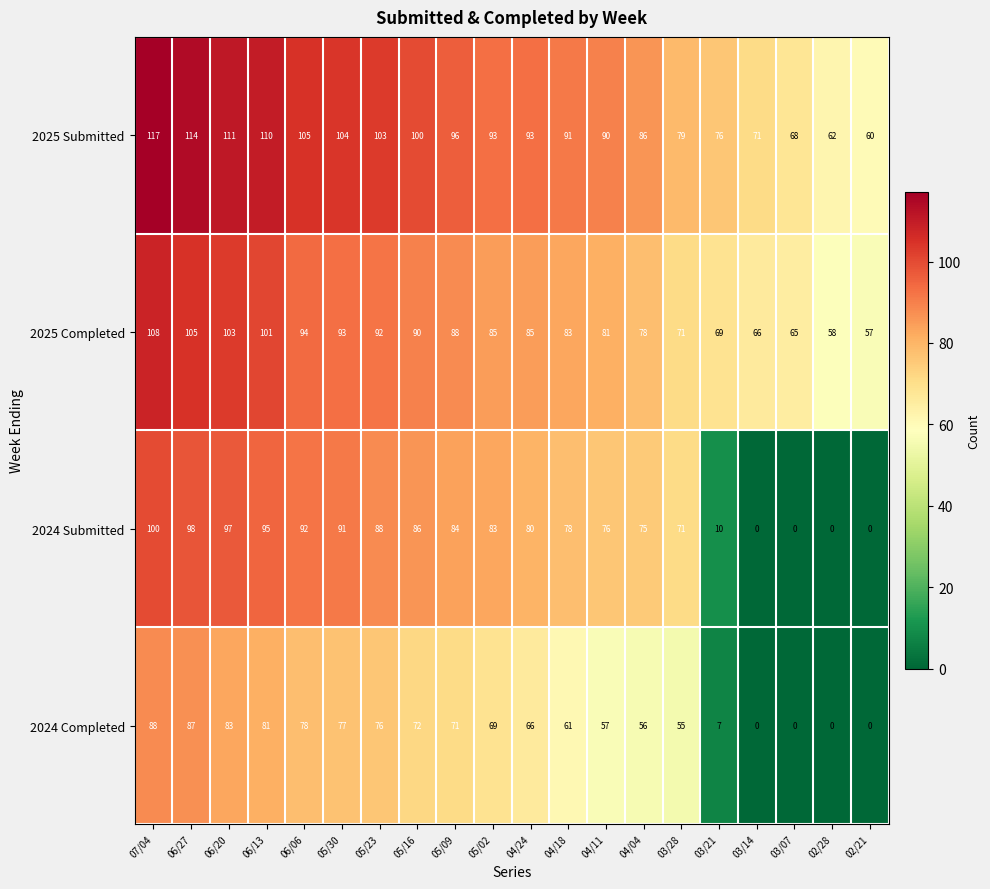

The value of 2024 Submitted at 05/09 is 84. True or false?

True